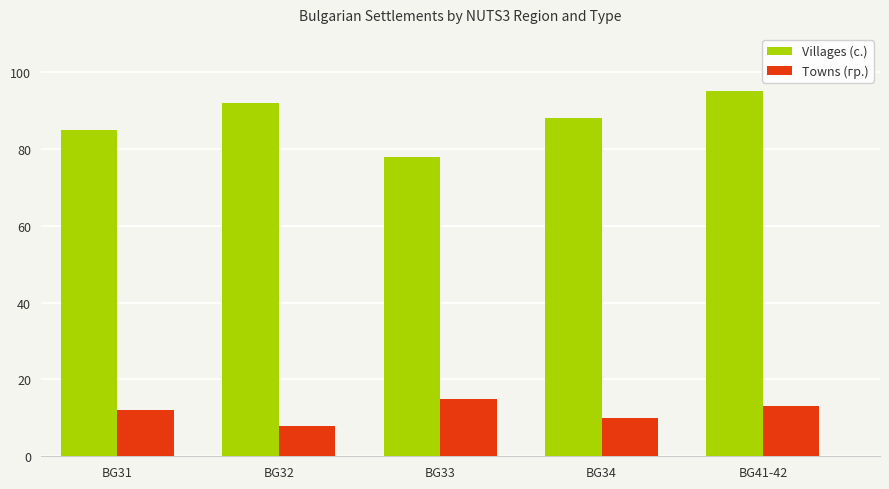

Which series changed the most between BG31 and BG32?

Villages (с.)